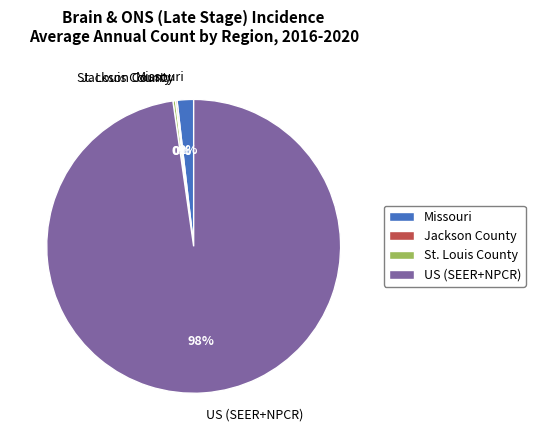

Which slice represents more than half of the pie?

US (SEER+NPCR)